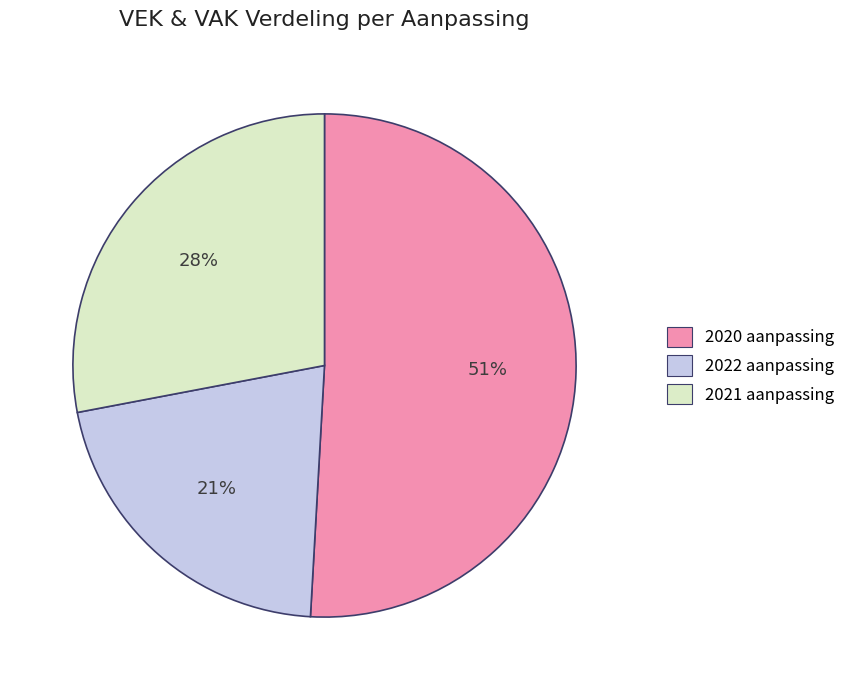

Is there a majority slice in this chart?

Yes